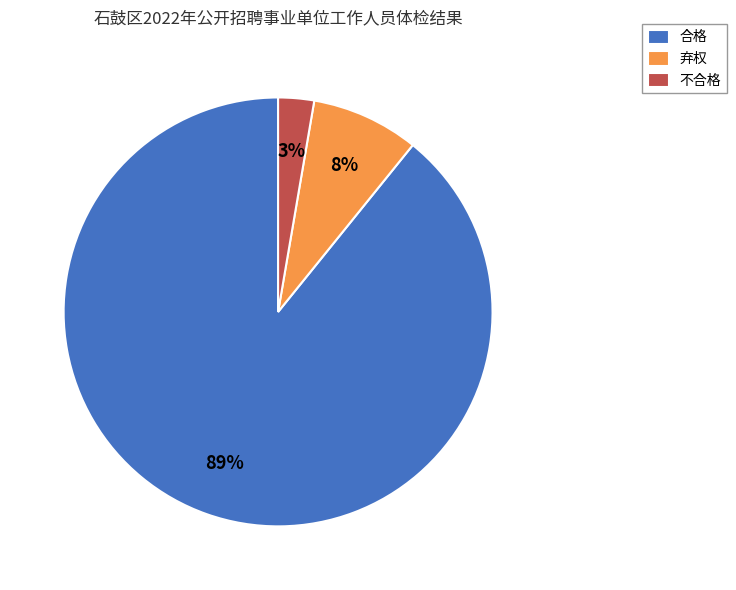

To the nearest percent, what portion does 不合格 represent?

3%